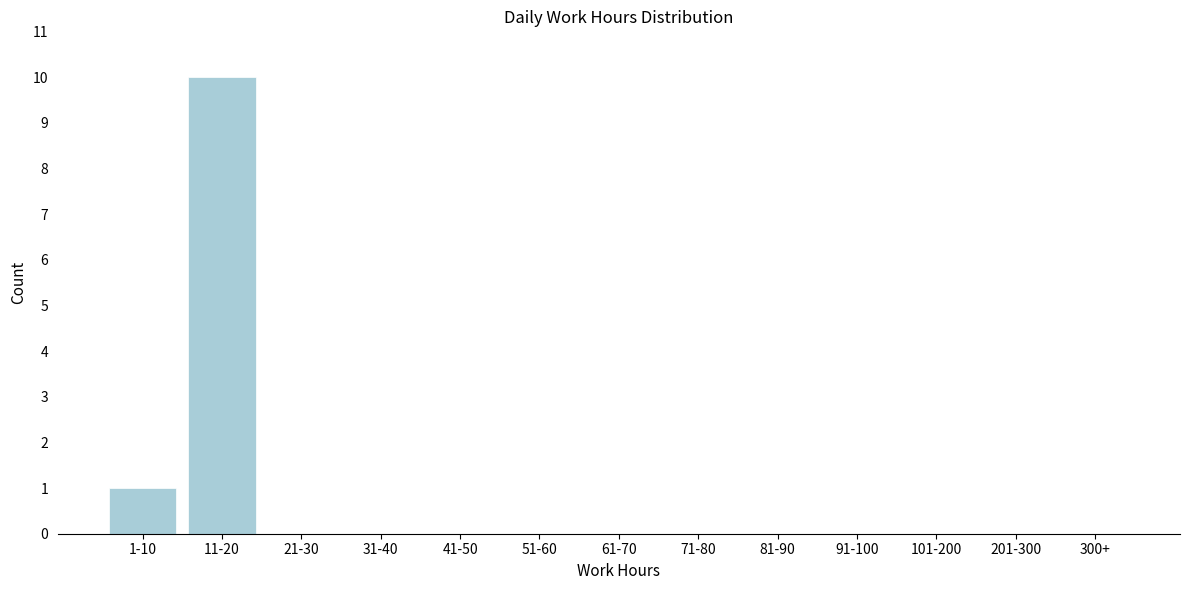

Reading left to right, what are all the values shown in this chart?

1-10=1	11-20=10	21-30=0	31-40=0	41-50=0	51-60=0	61-70=0	71-80=0	81-90=0	91-100=0	101-200=0	201-300=0	300+=0